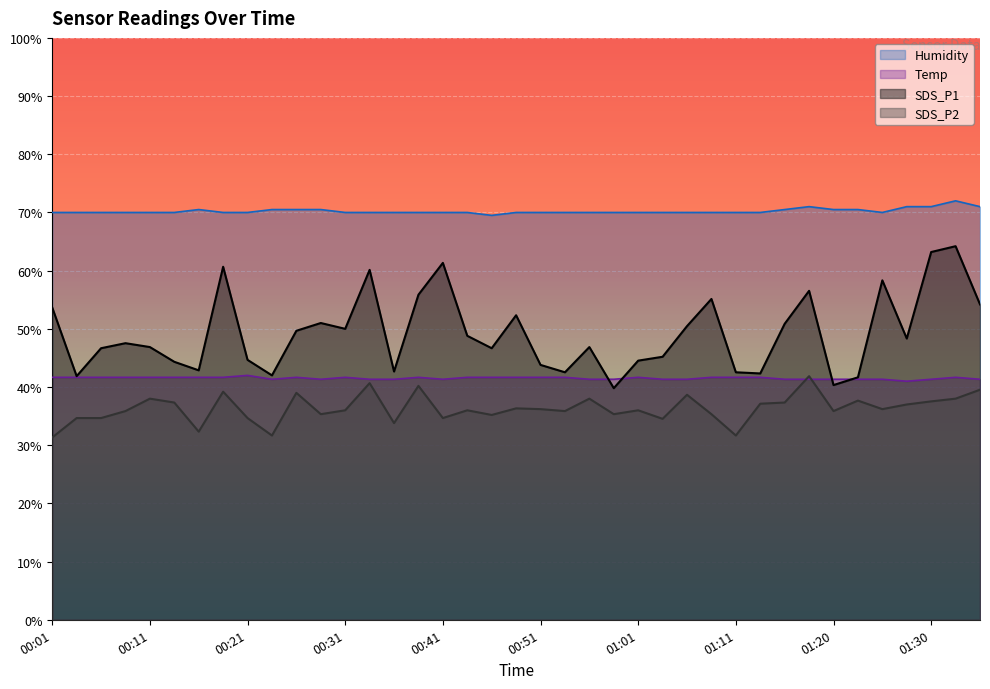

How many lines are shown in the chart?

4